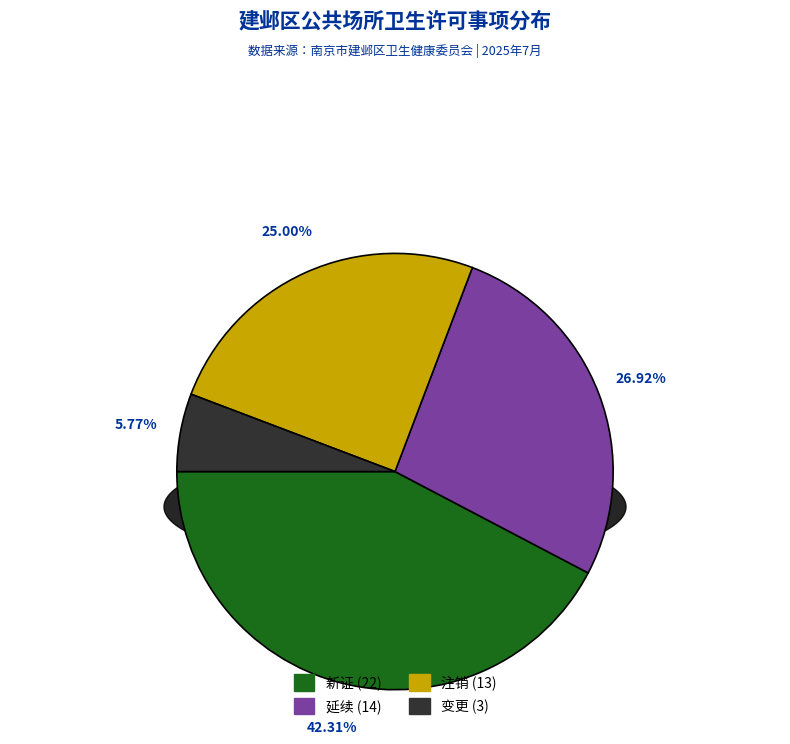

To the nearest percent, what percentage of the pie is 变更?

6%